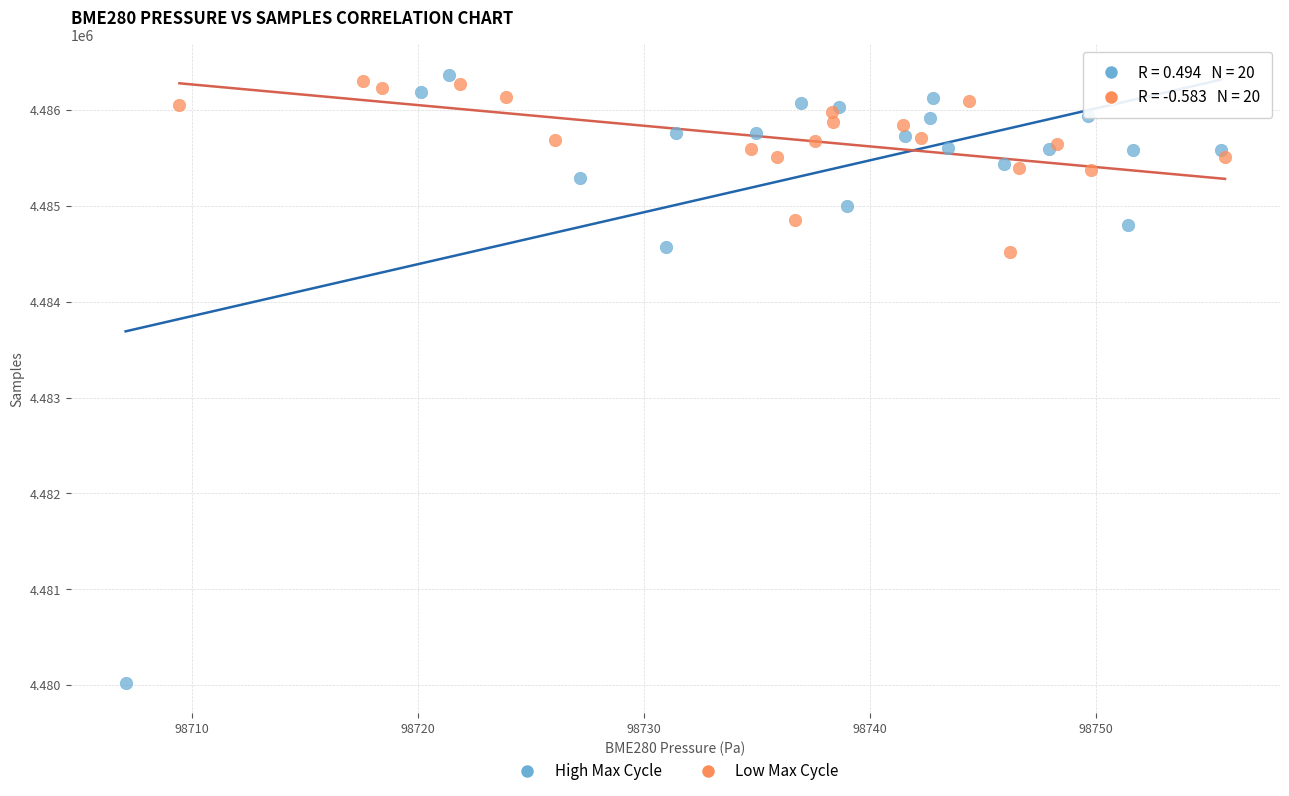

Which series has the largest Y range (max minus min)?

High Max Cycle